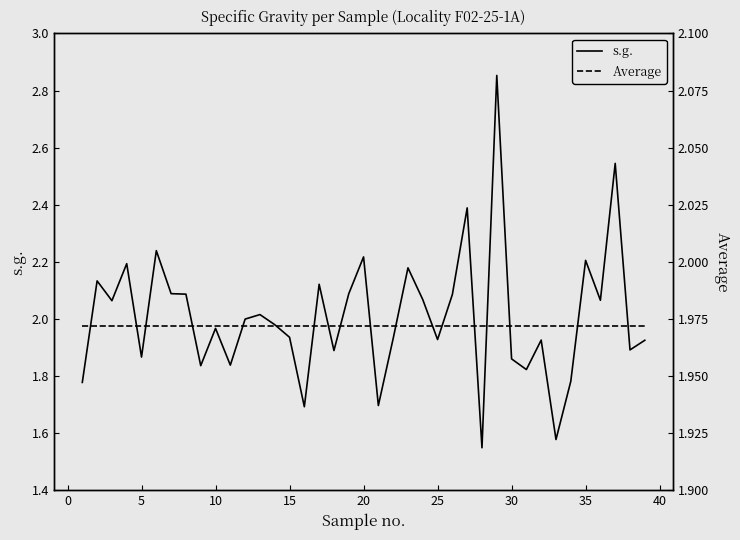

Which series has the widest spread of values?

s.g.